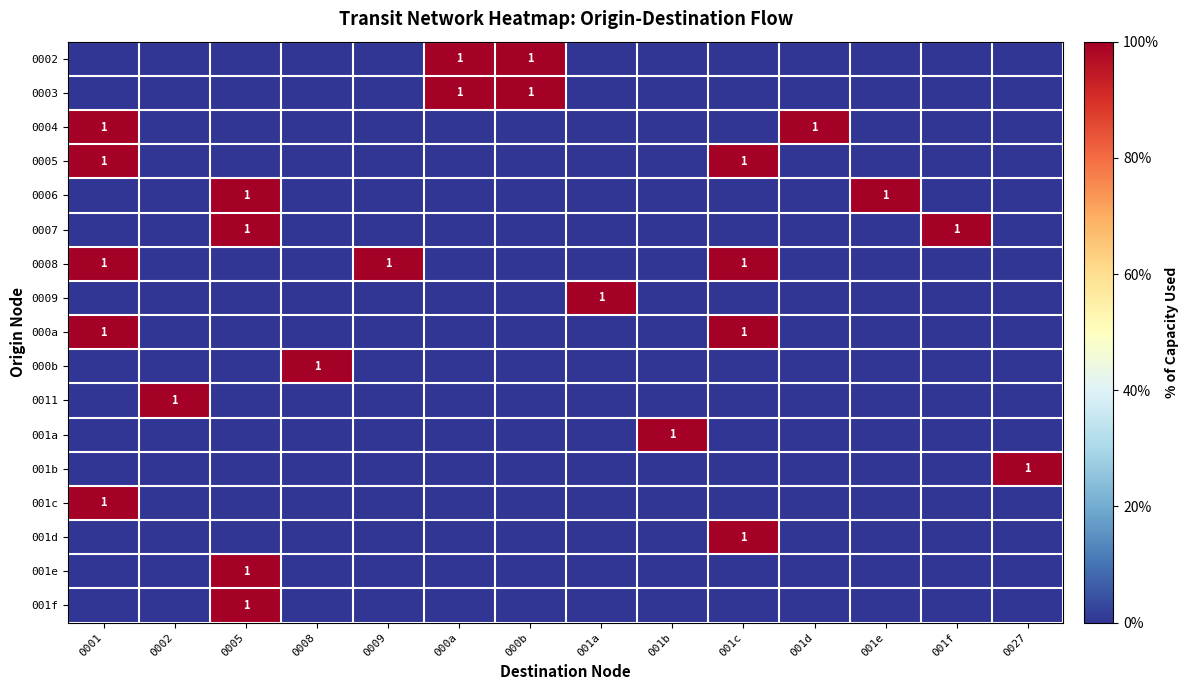

The value of 0006 at 001e is 0. True or false?

False